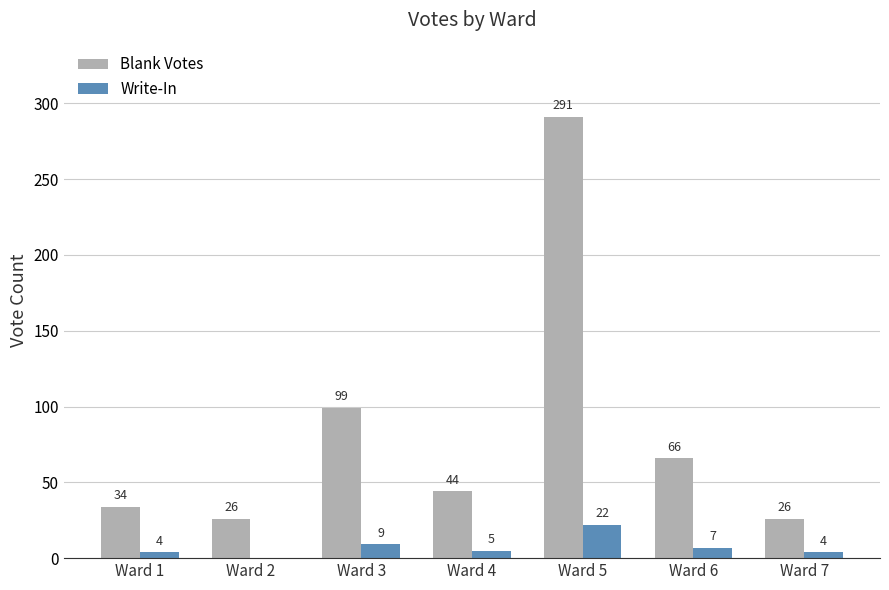

At which category is the sum across all series the highest?

Ward 5